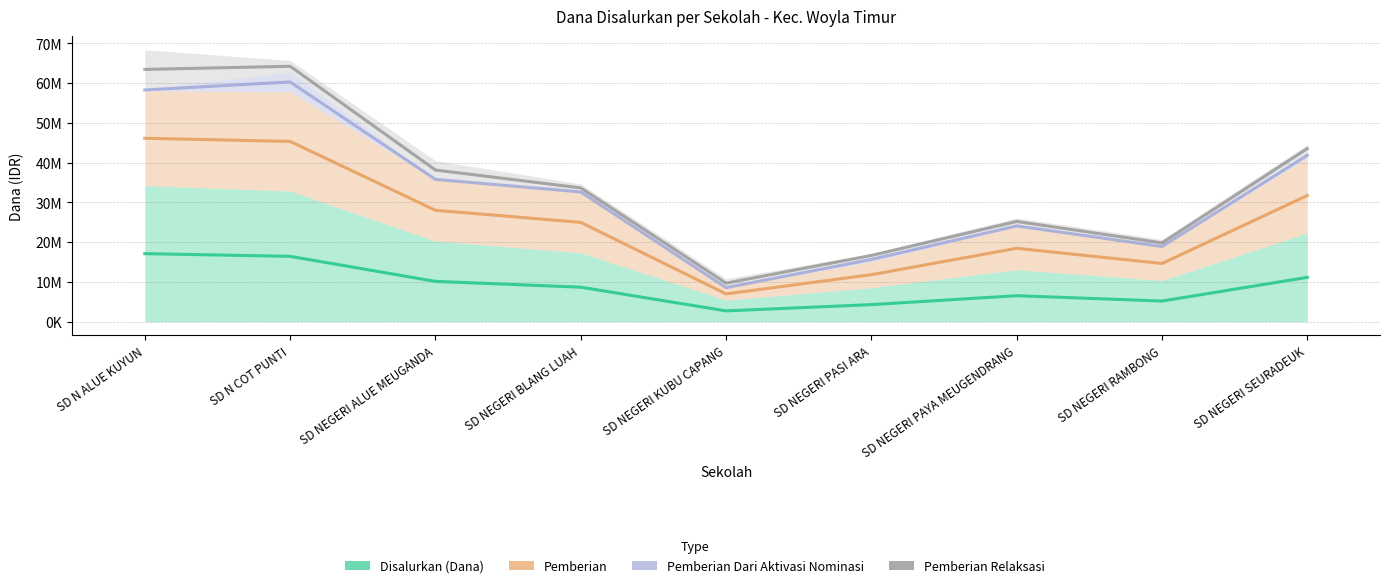

Is it true that Pemberian equals 13205913 at SD NEGERI BLANG LUAH?

False